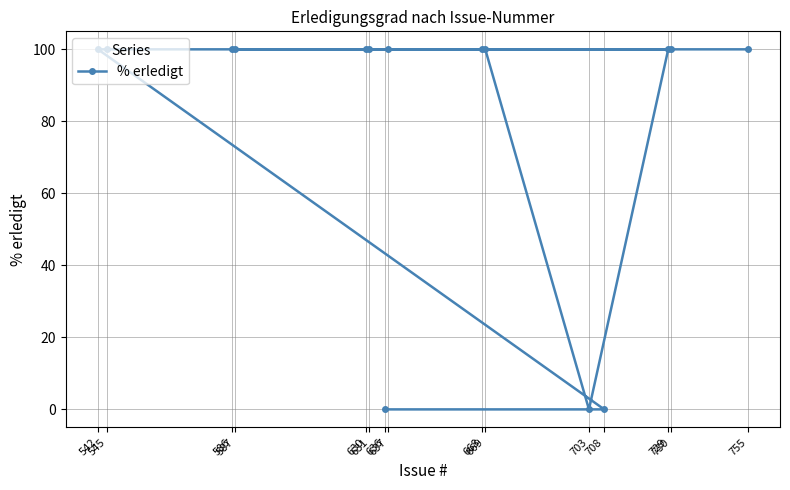

What value does the data have at 669, to the nearest 5?

100